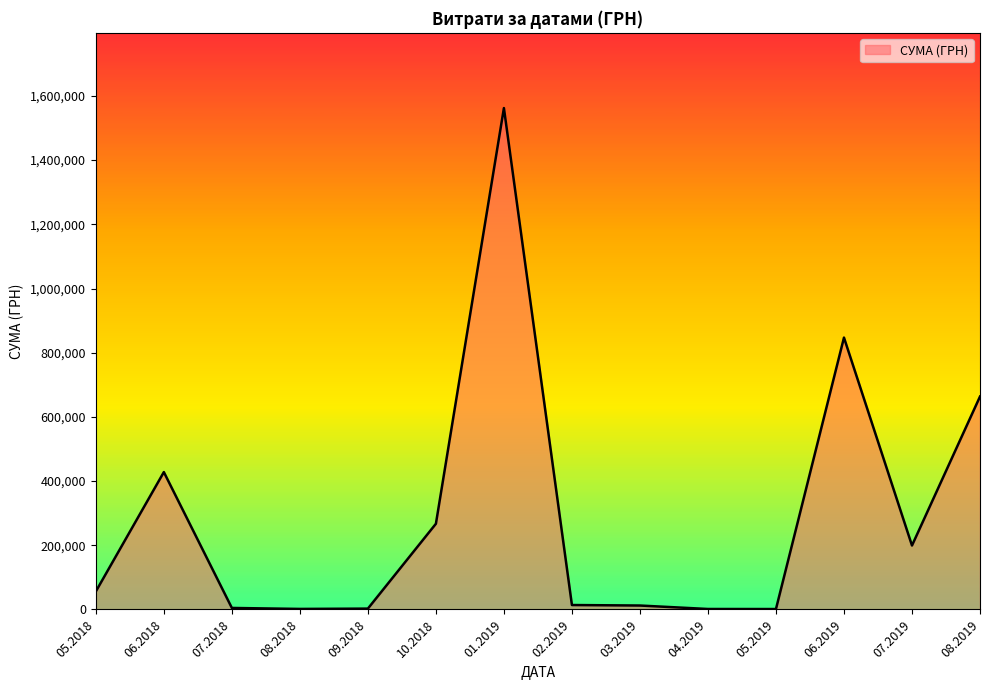

What is the difference between the maximum and minimum values?

1560962.3